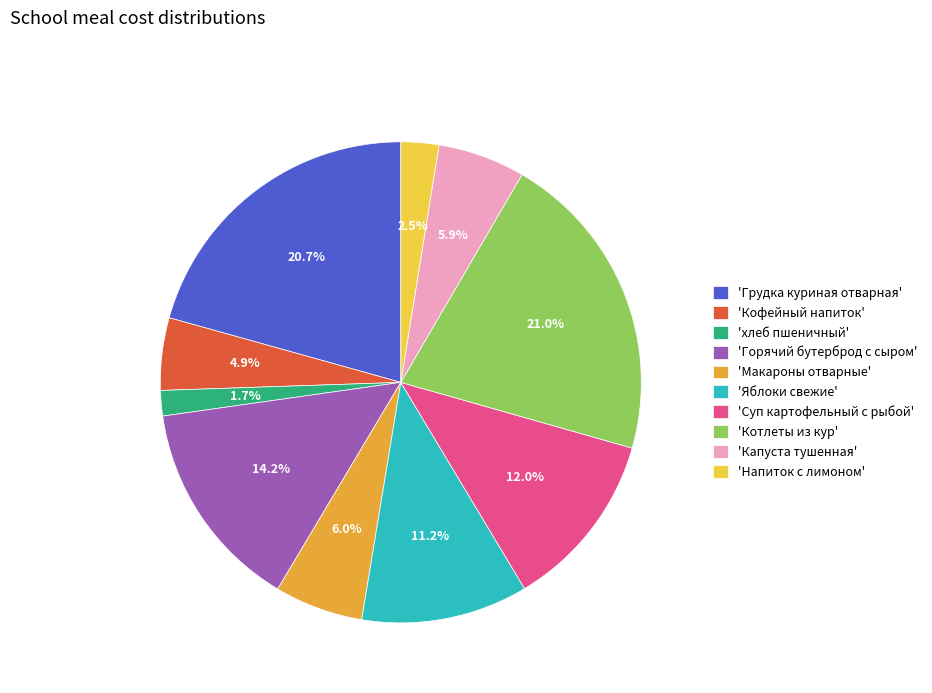

Combined, what portion of the pie is 'Суп картофельный с рыбой' and 'Котлеты из кур'?

33.0%